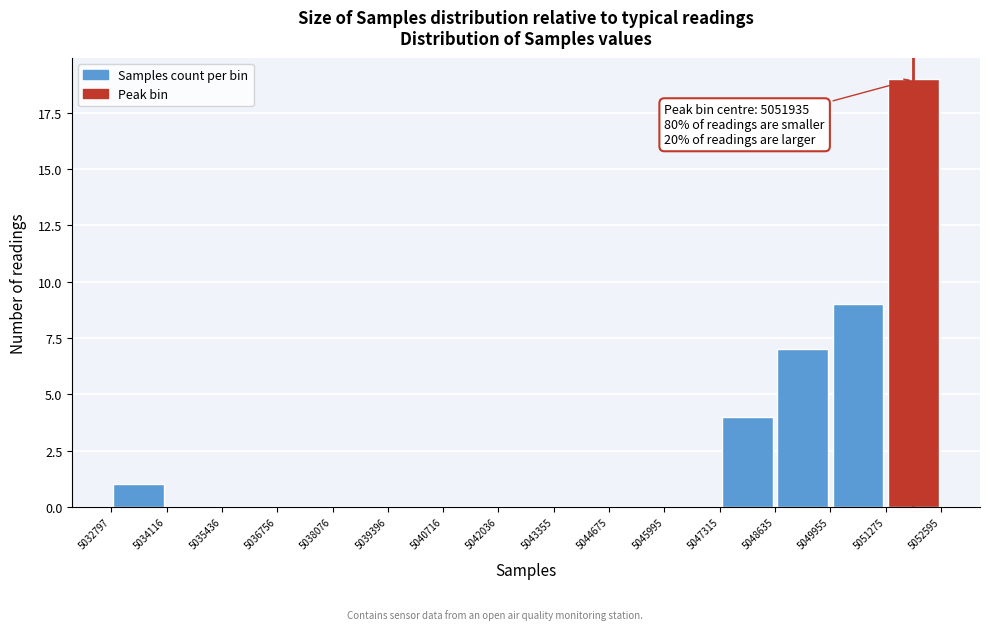

Which range on the x-axis has the tallest bar?

5051275 to 5052595